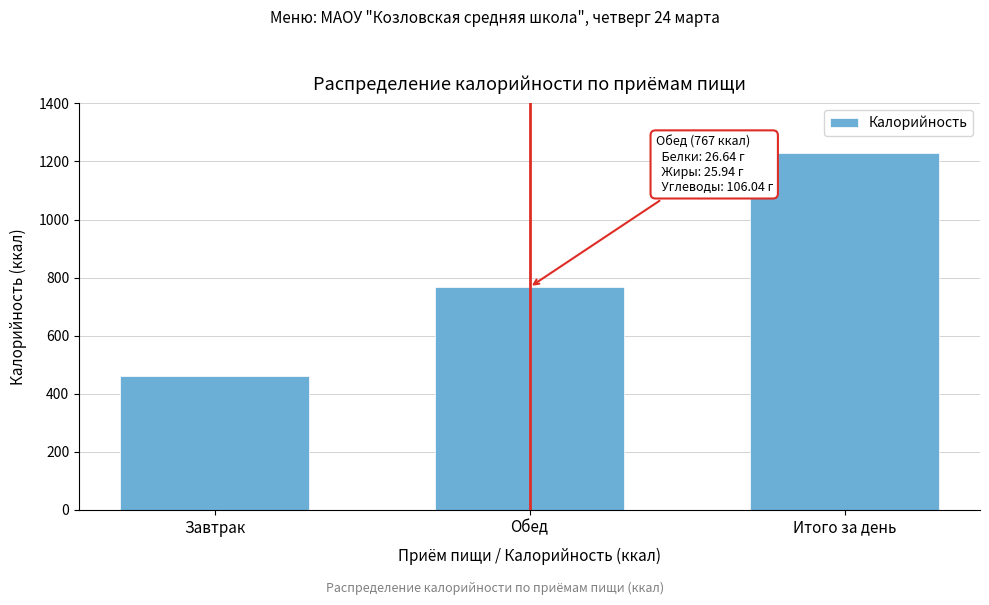

Reading right to left, what are all the values shown in this chart?

1228.0	767.0	460.9